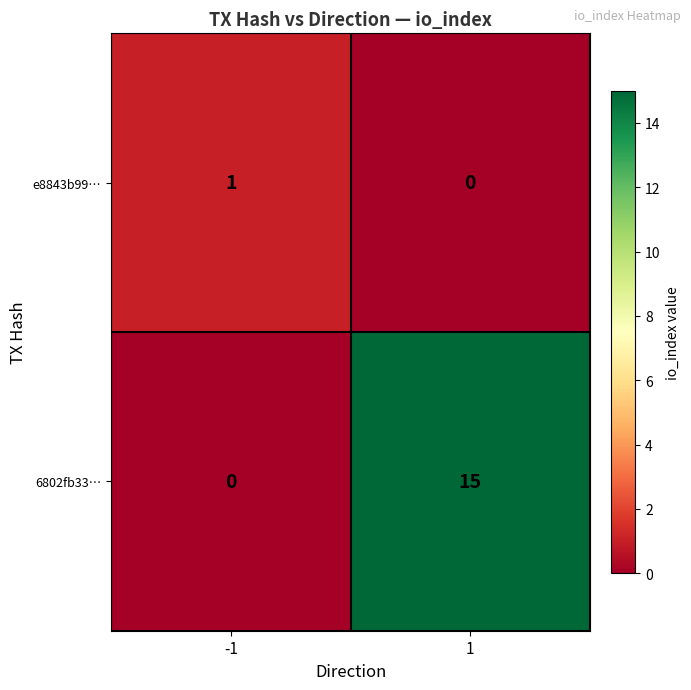

Which series changed the most between -1 and 1?

6802fb33…